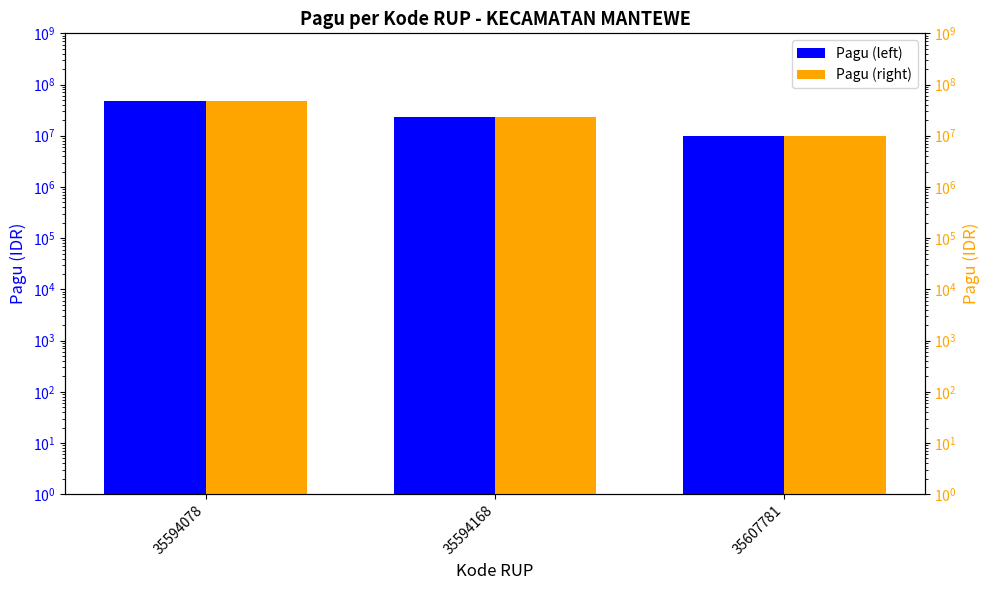

How many distinct data groups are displayed?

2